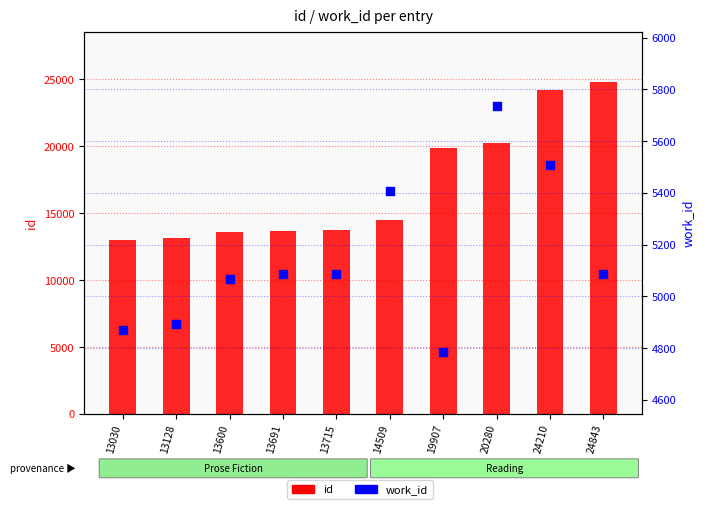

Which series has the largest total across all categories?

id